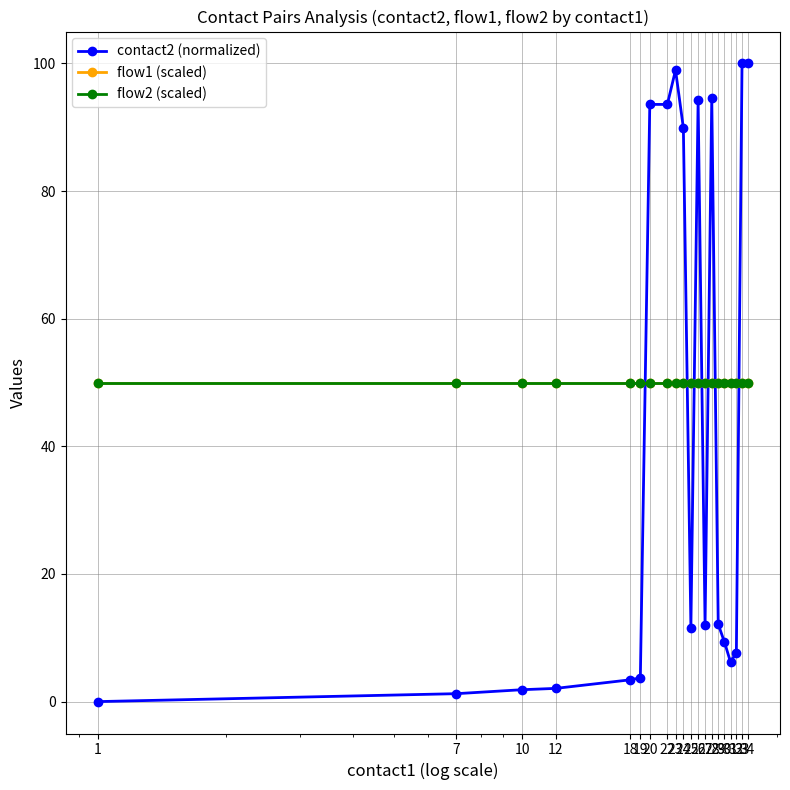

Does the chart have visible grid lines?

Yes